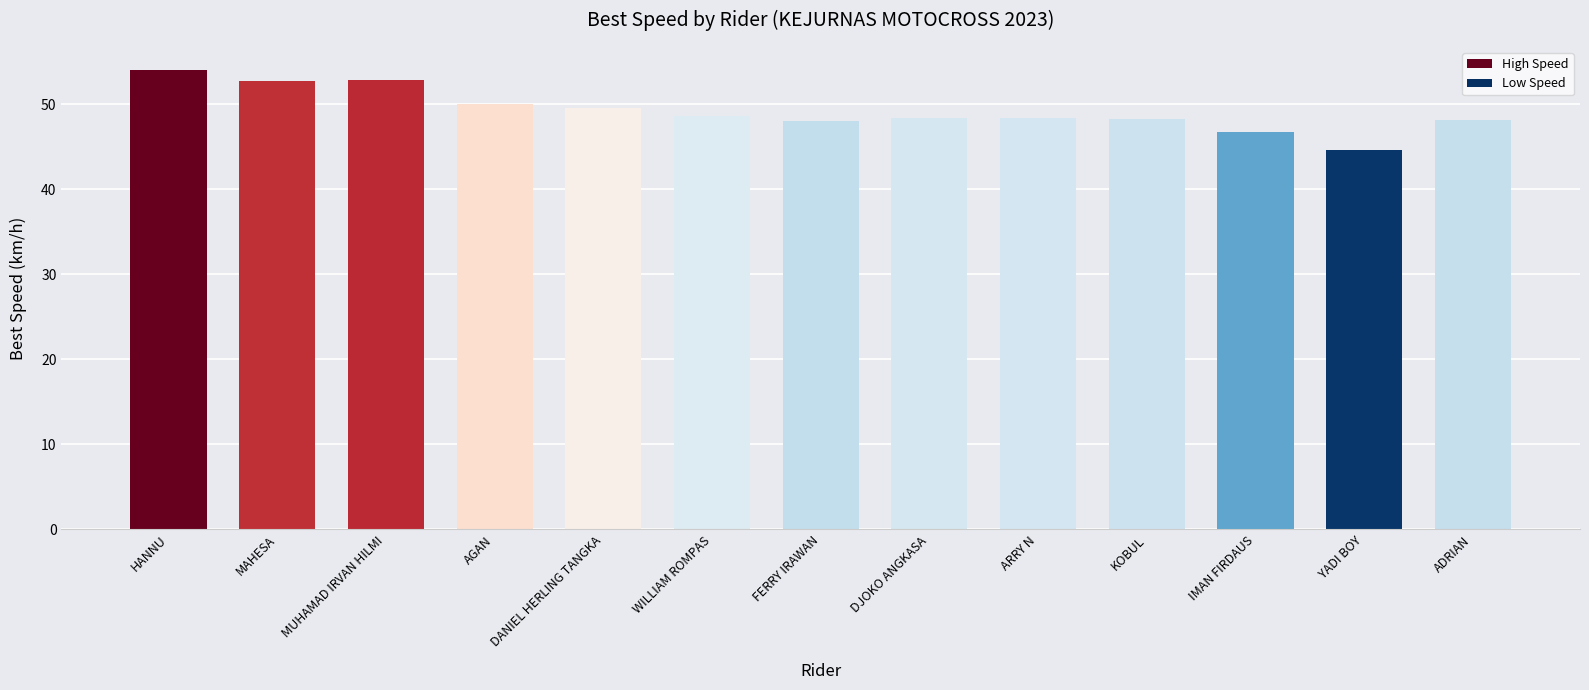

What is the average value?

49.3